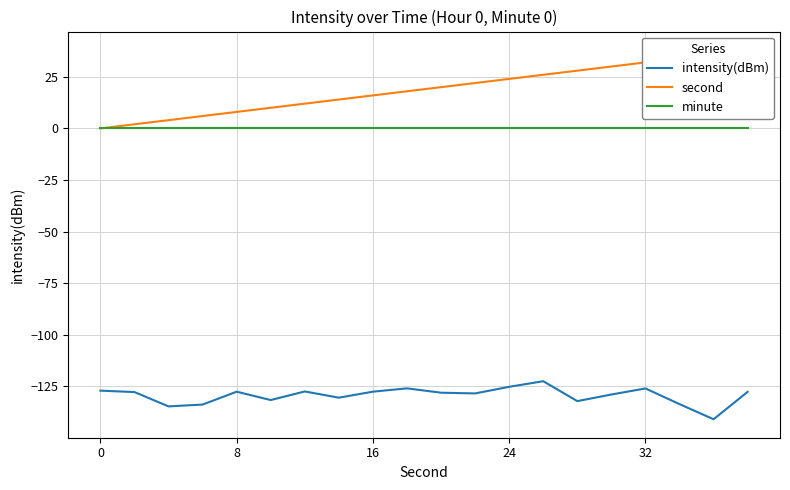

True or false: minute and intensity(dBm) intersect in this chart.

False